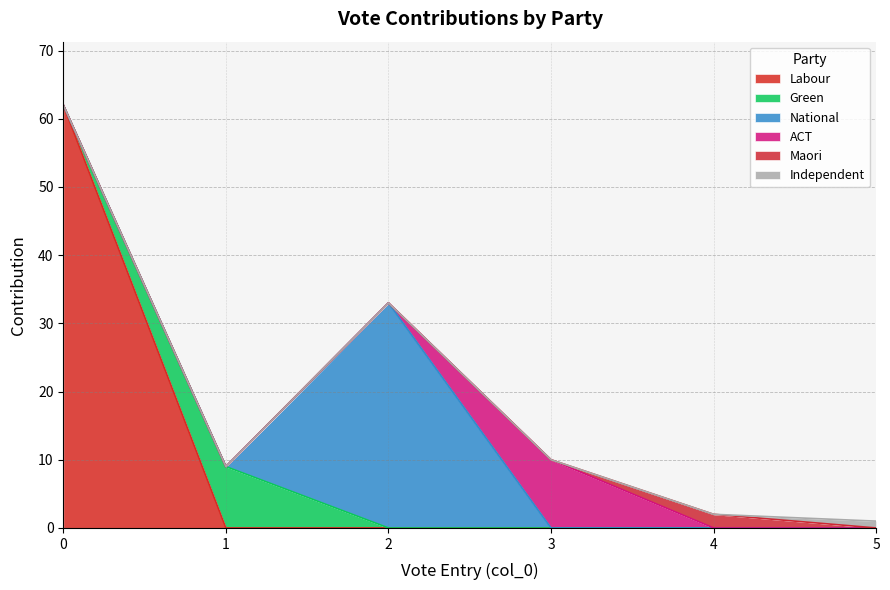

At 5, list the series in order from smallest to largest.

Labour, Green, National, ACT, Maori, Independent